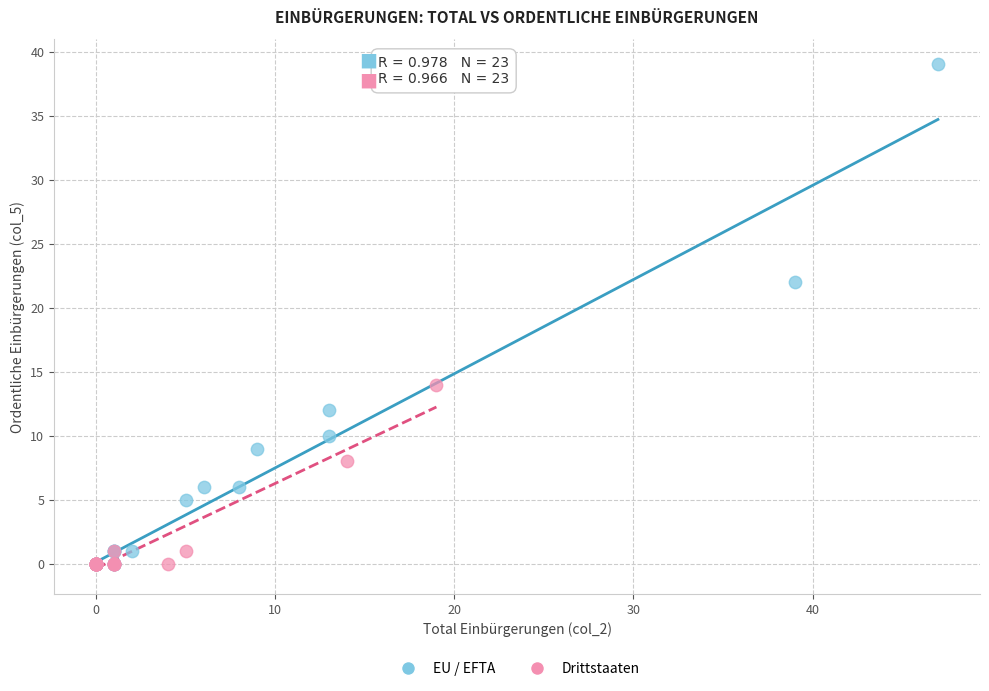

Which series reaches the maximum Y coordinate?

EU / EFTA